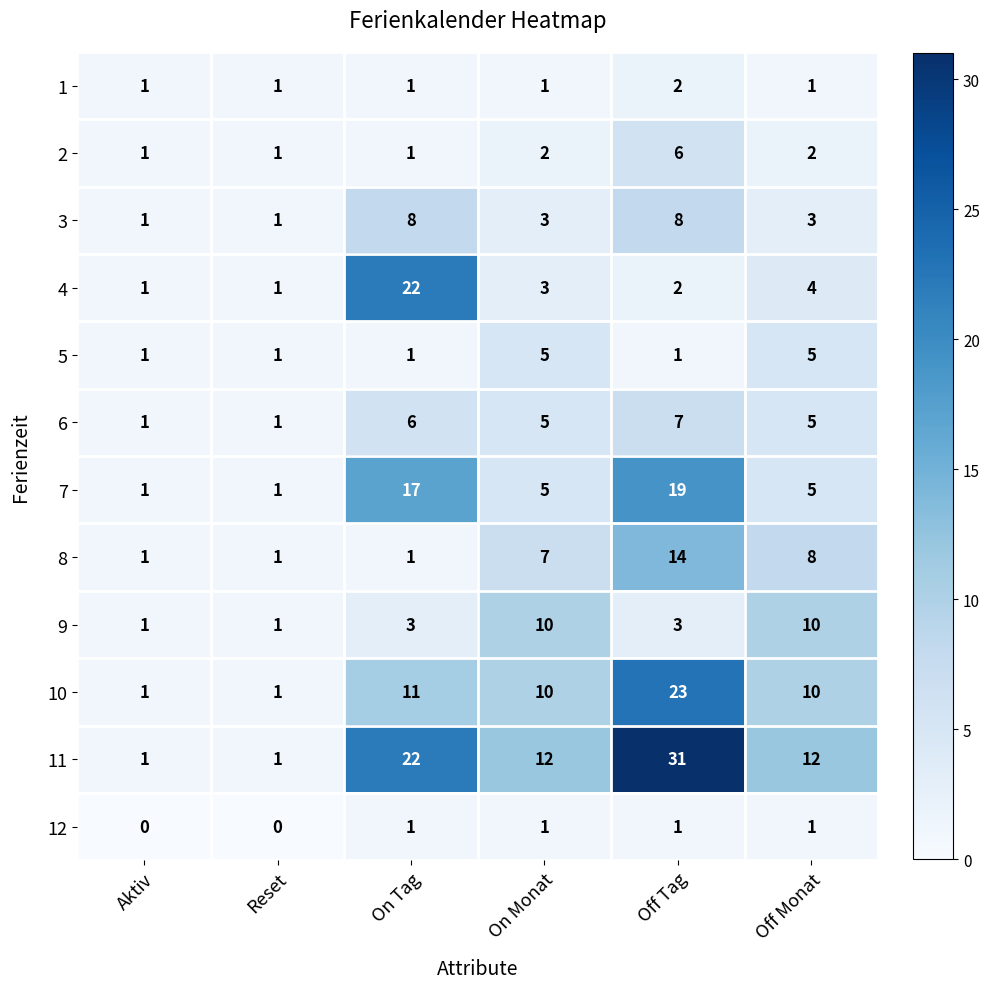

What is the sum of all 11 values?

79